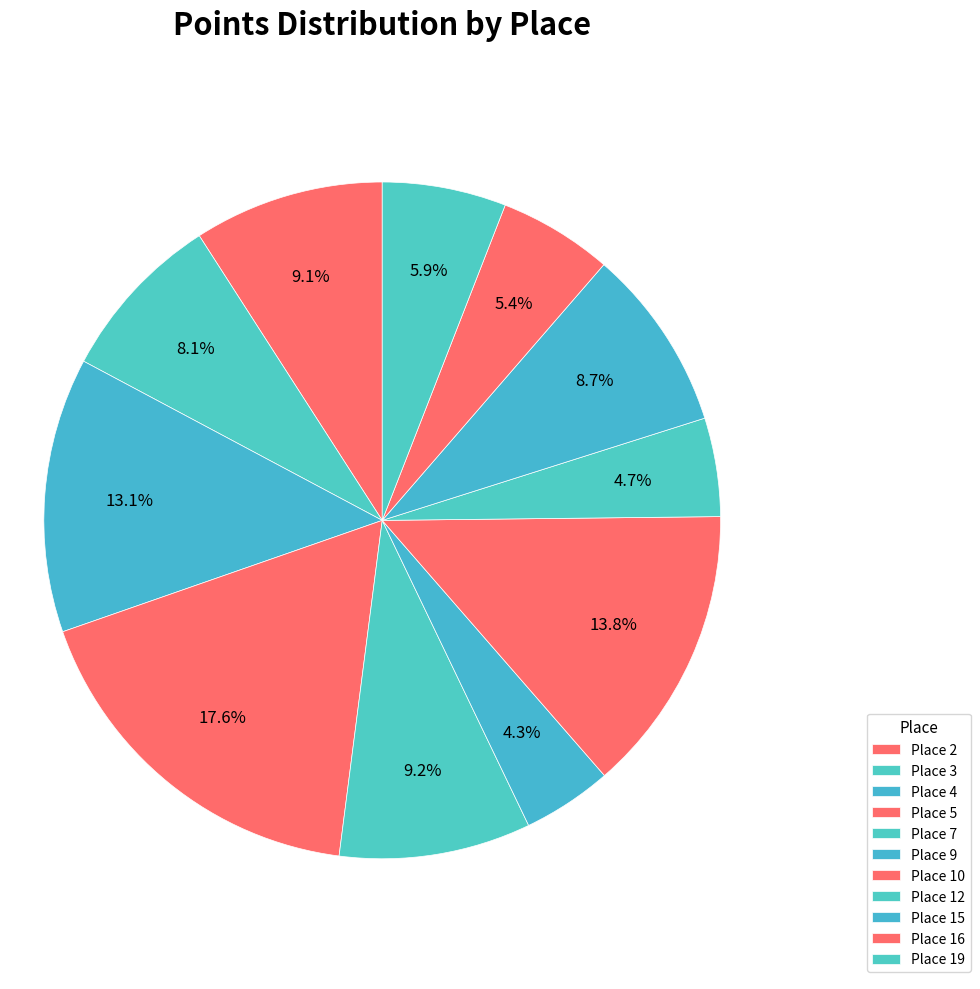

How many slices are in this pie chart?

11